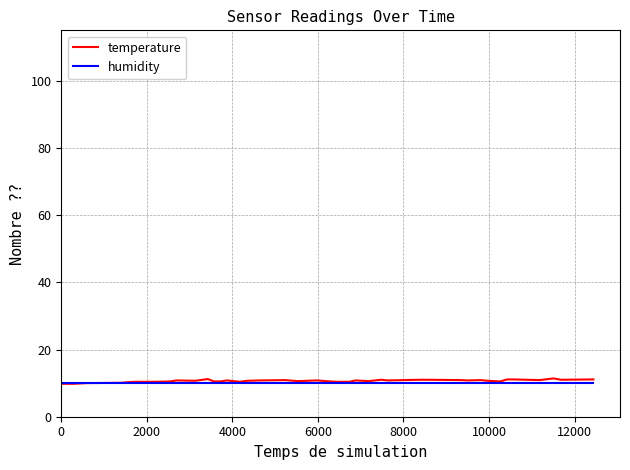

Which series has the widest spread of values?

temperature